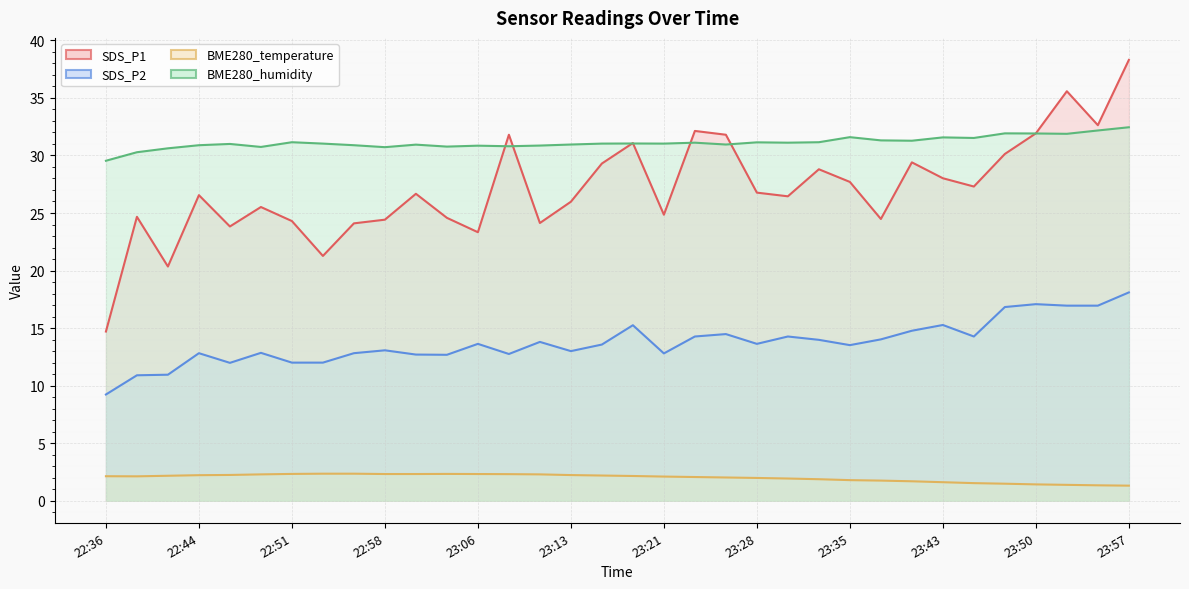

At which category does SDS_P2 reach its first local valley?

22:46